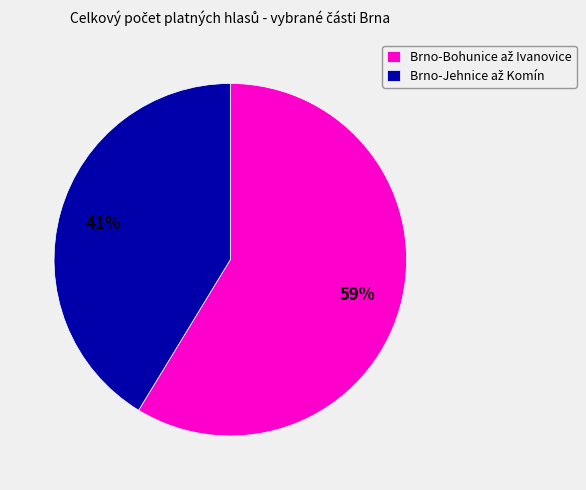

To the nearest percent, what is the average slice percentage?

50%